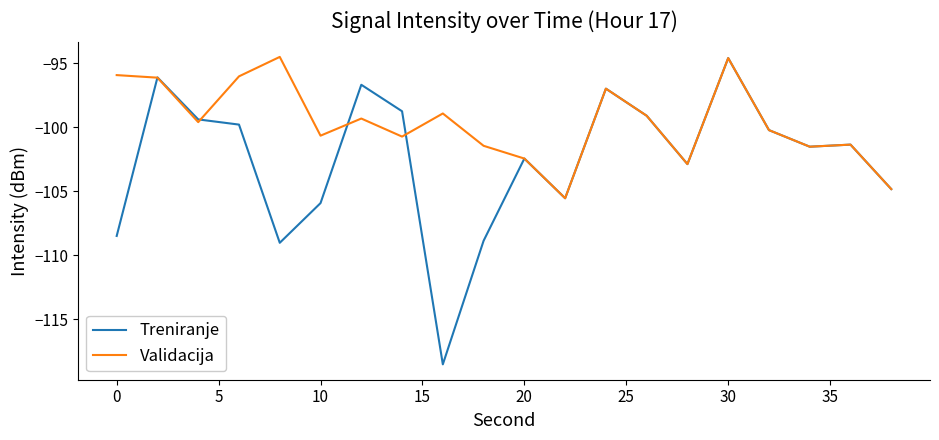

Does the chart display data point markers on the line(s)?

No